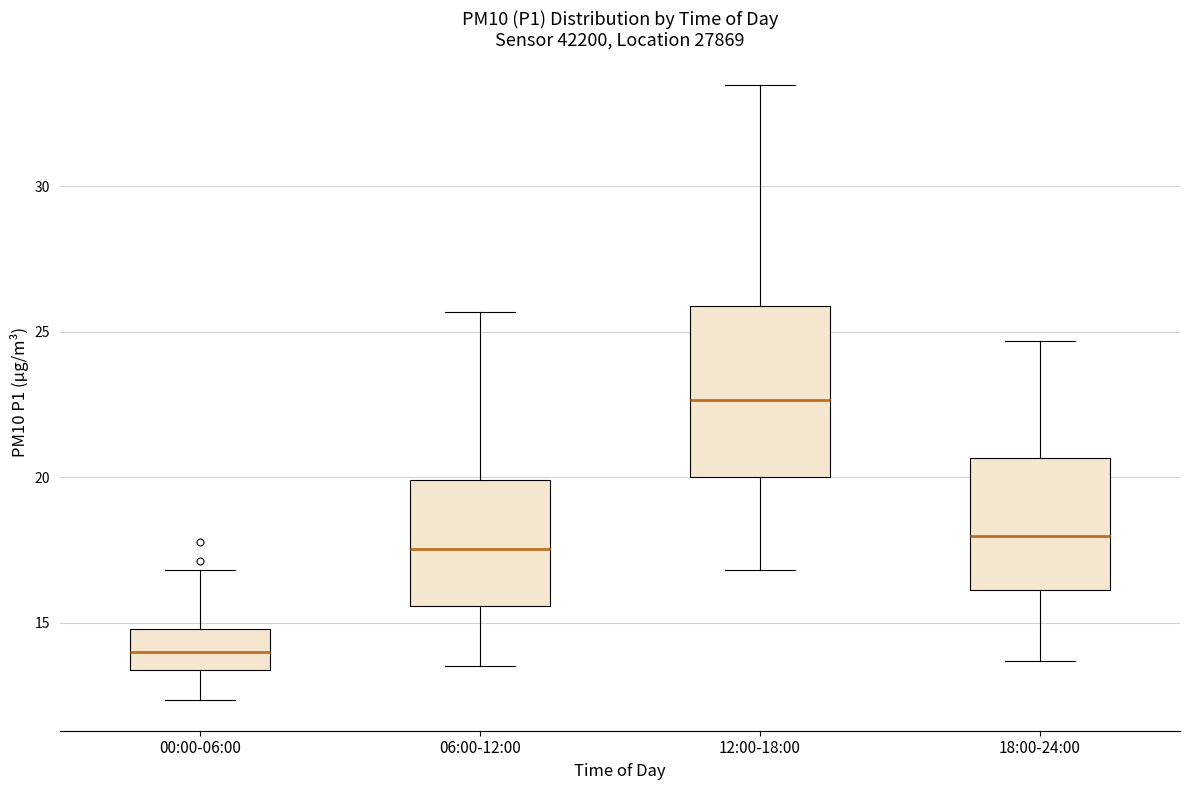

Comparing the boxes themselves (not the whiskers), which one is the tallest?

12:00-18:00